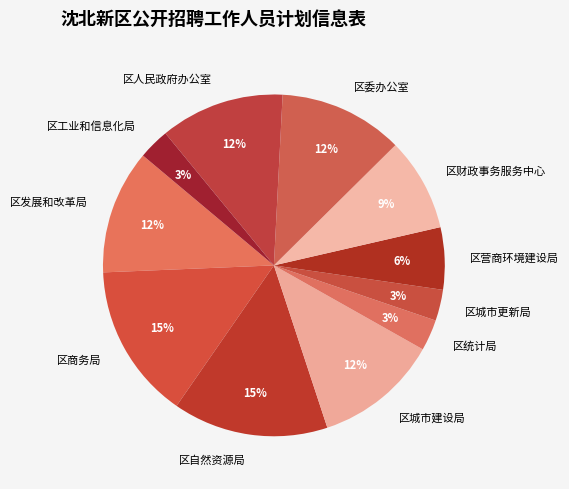

To the nearest percent, what is the difference between the largest and smallest slice percentages?

12%